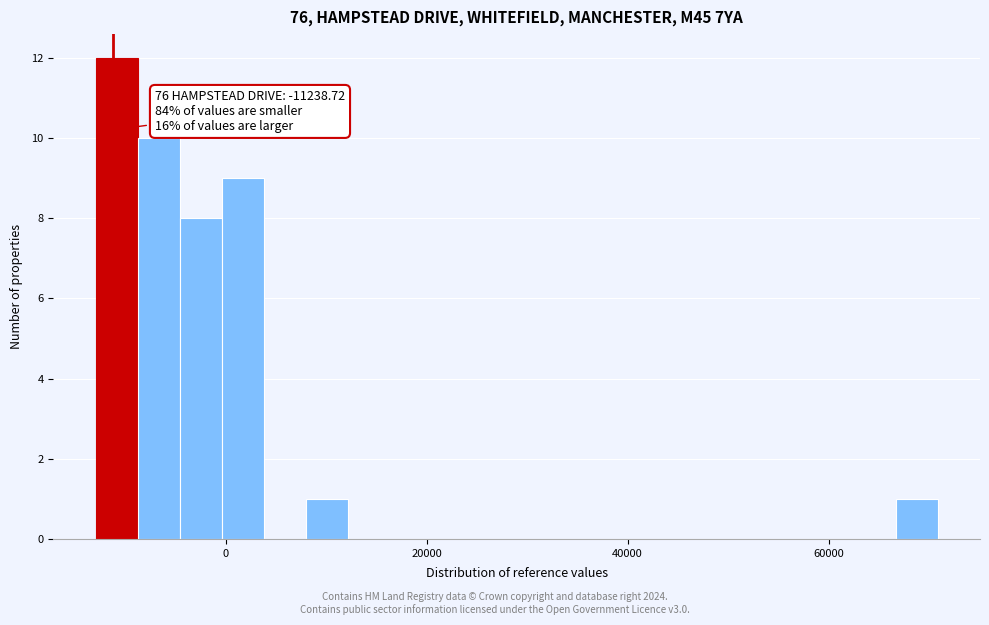

Read against the x-axis, roughly where is the centre of the tallest bar?

-10000